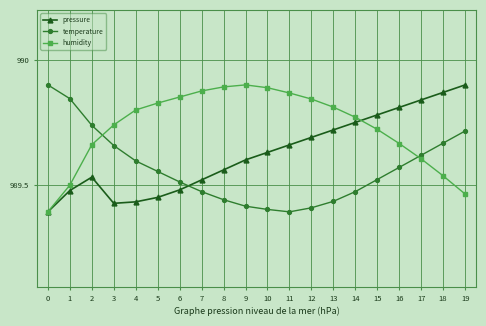

Which series changed the most between 7 and 14?

pressure